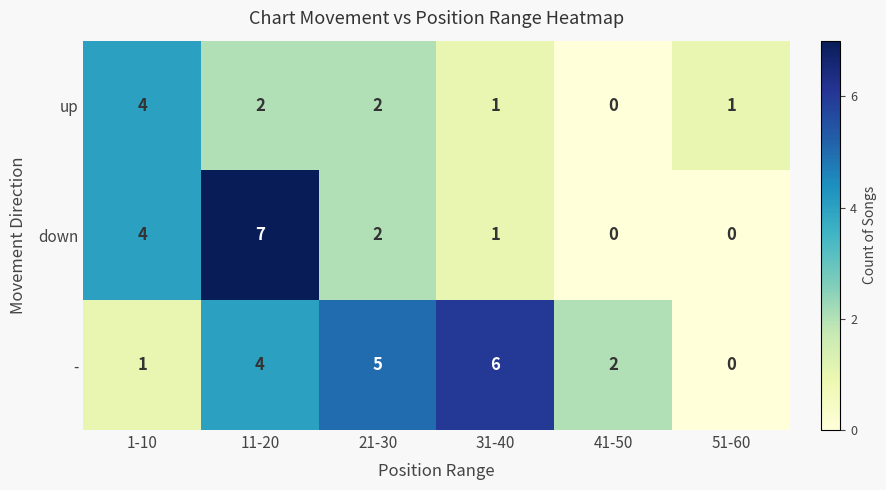

Rank the series by their maximum value, from highest to lowest.

down, -, up